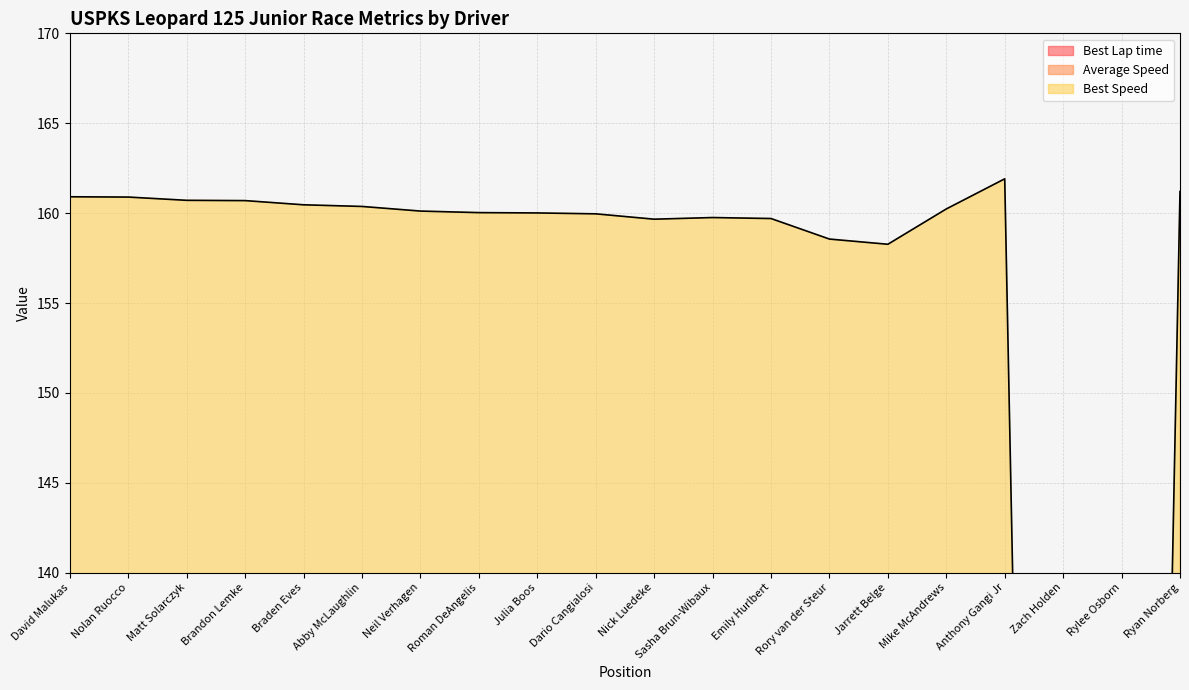

True or false: Best Lap time has a value of 56.9 at Brandon Lemke.

True